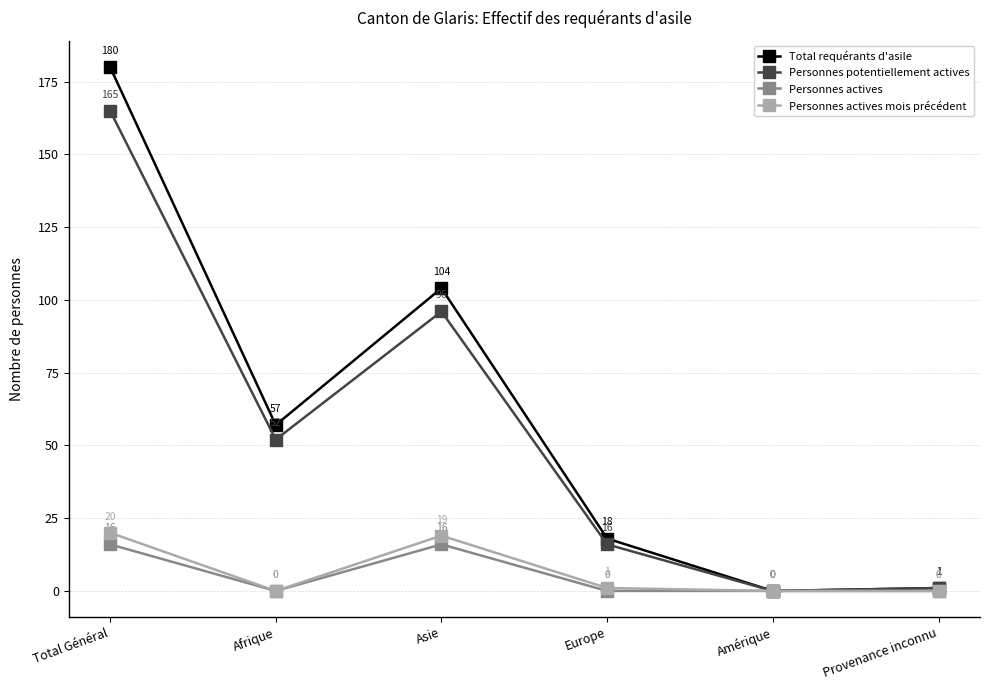

Reading right to left, transcribe all the data shown in this chart.

Total requérants d'asile: 1	0	18	104	57	180
Personnes potentiellement actives: 1	0	16	96	52	165
Personnes actives: 0	0	0	16	0	16
Personnes actives mois précédent: 0	0	1	19	0	20